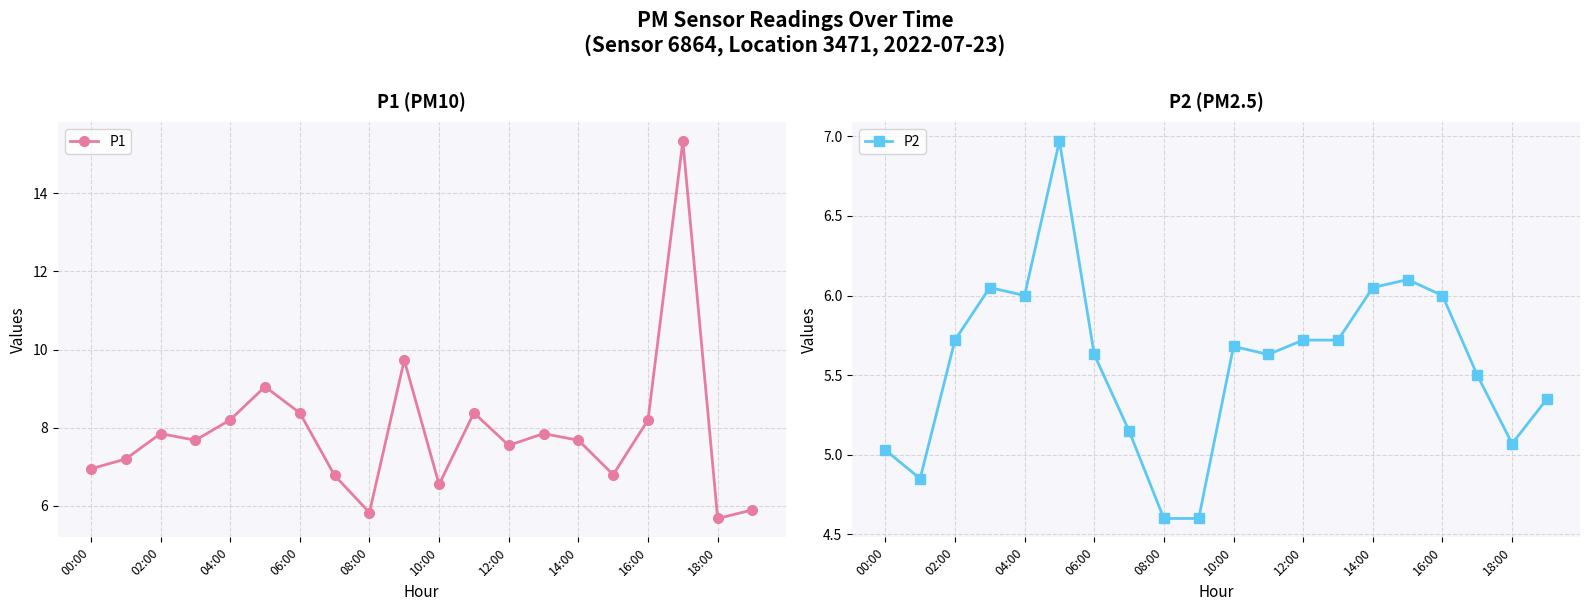

How many values in the P2 series are below 5?

3